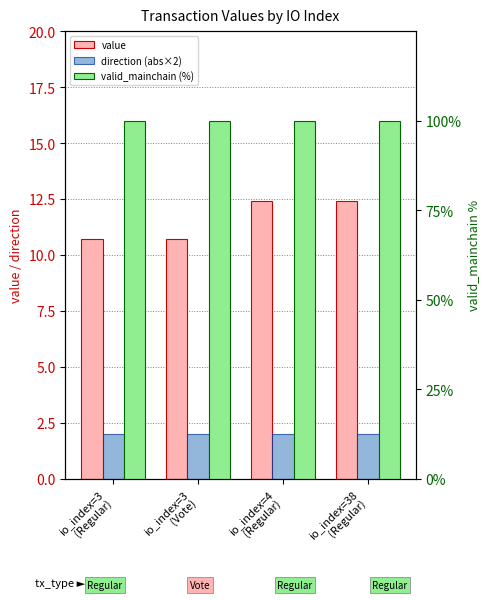

At which category does the chart reach its minimum across all series?

io_index=3
(Regular)